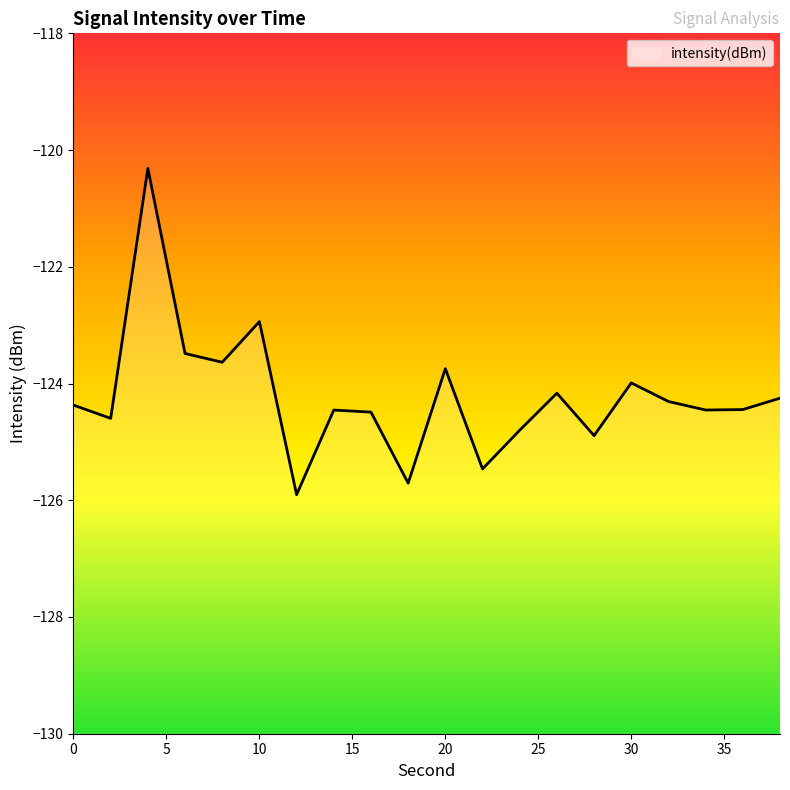

The chart shows a value of -125.7 at 18. True or false?

True